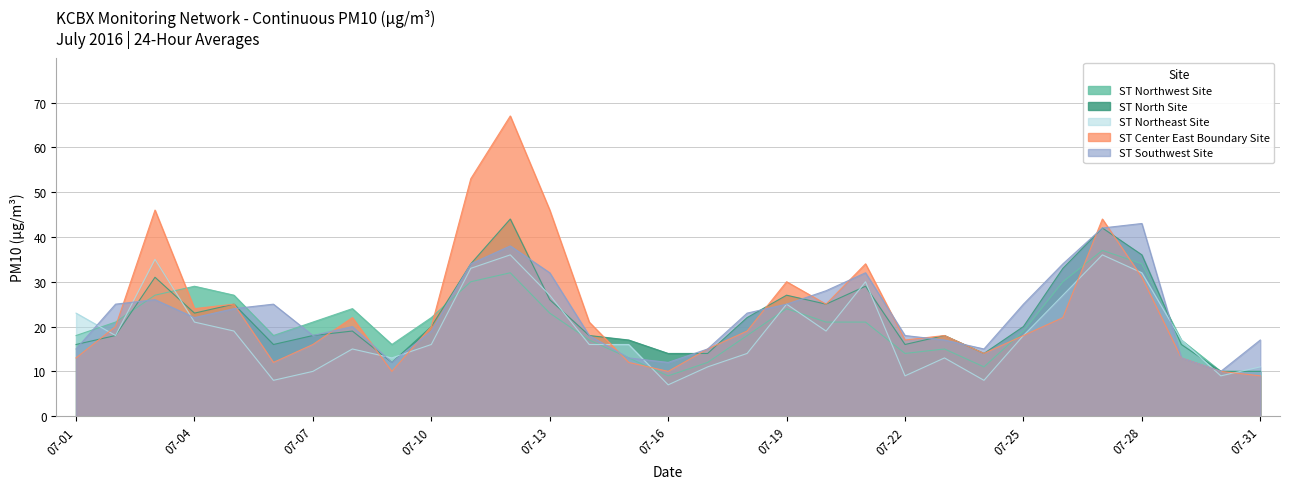

Count the number of data series in this chart.

5